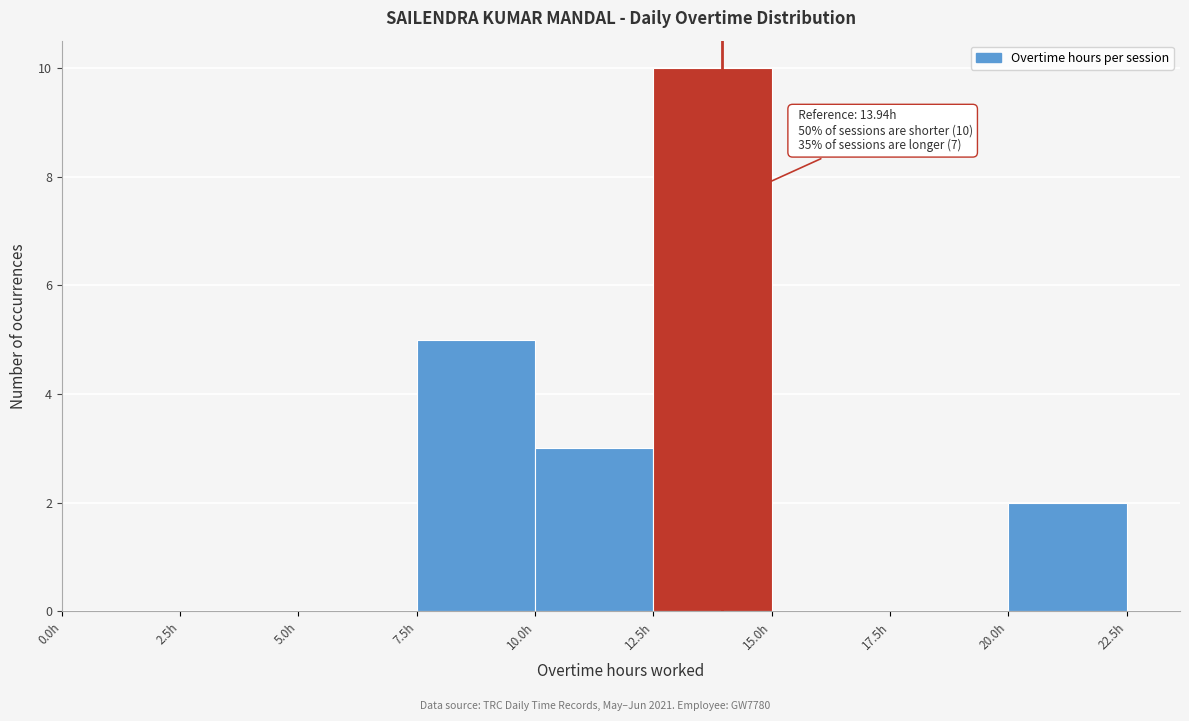

Over which range of the x-axis is the bar tallest?

12.5 to 15.0